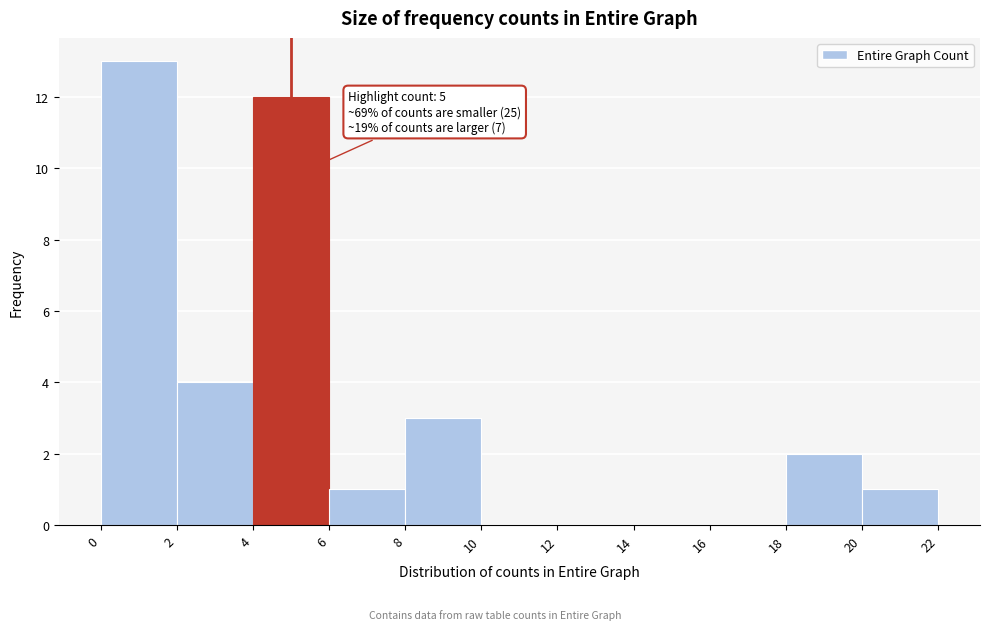

Over which range of the x-axis is the bar tallest?

0 to 2